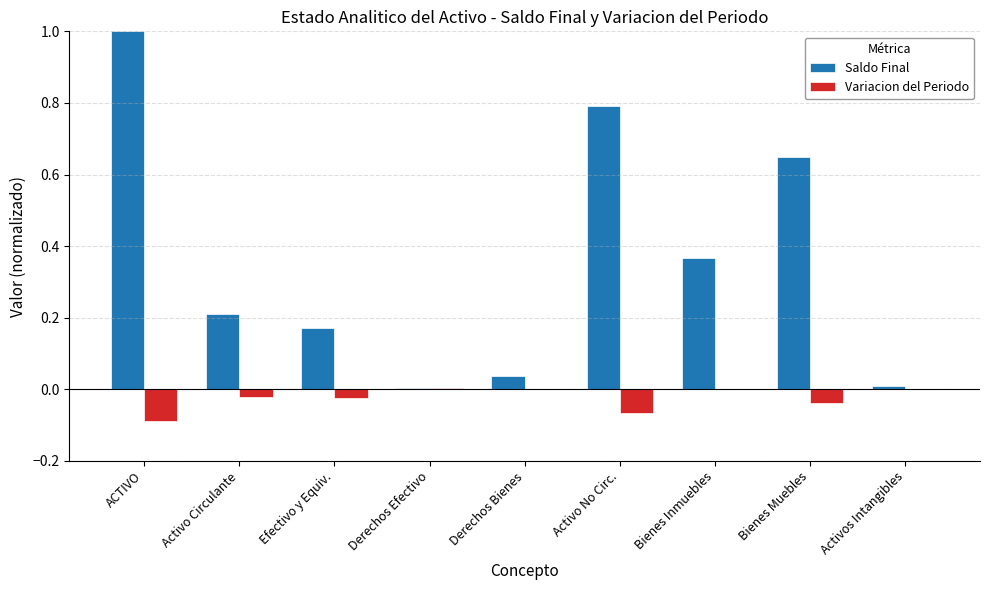

The Saldo Final series shows 0.1 at Activo Circulante. True or false?

False